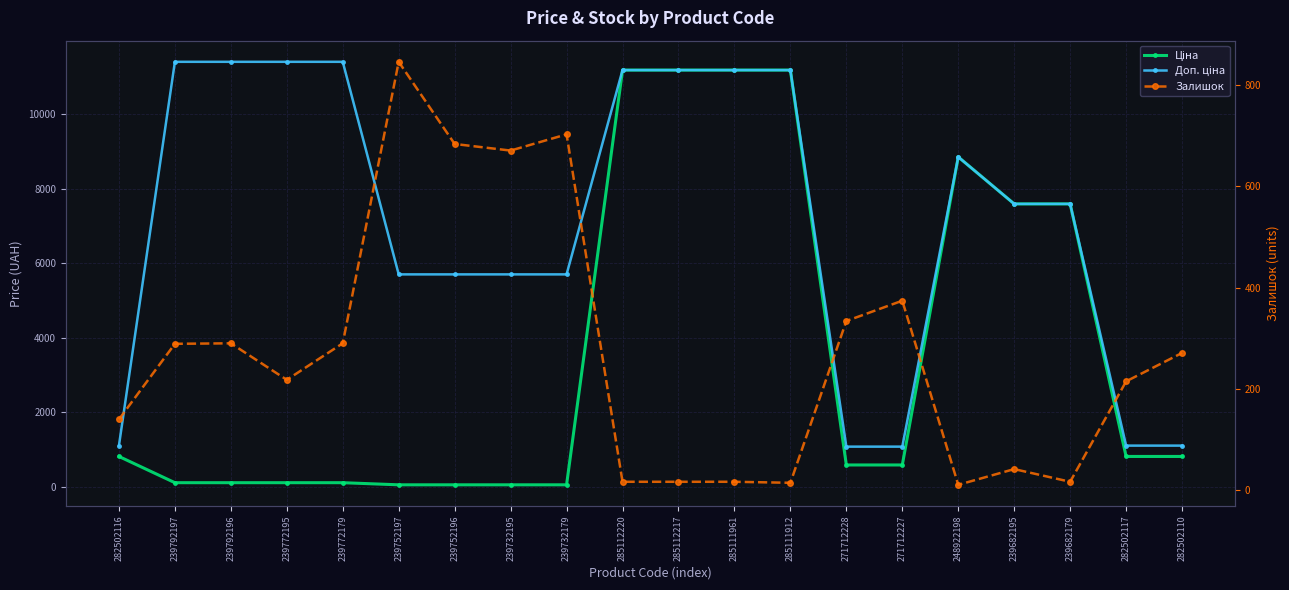

True or false: Залишок and Доп. ціна intersect in this chart.

False